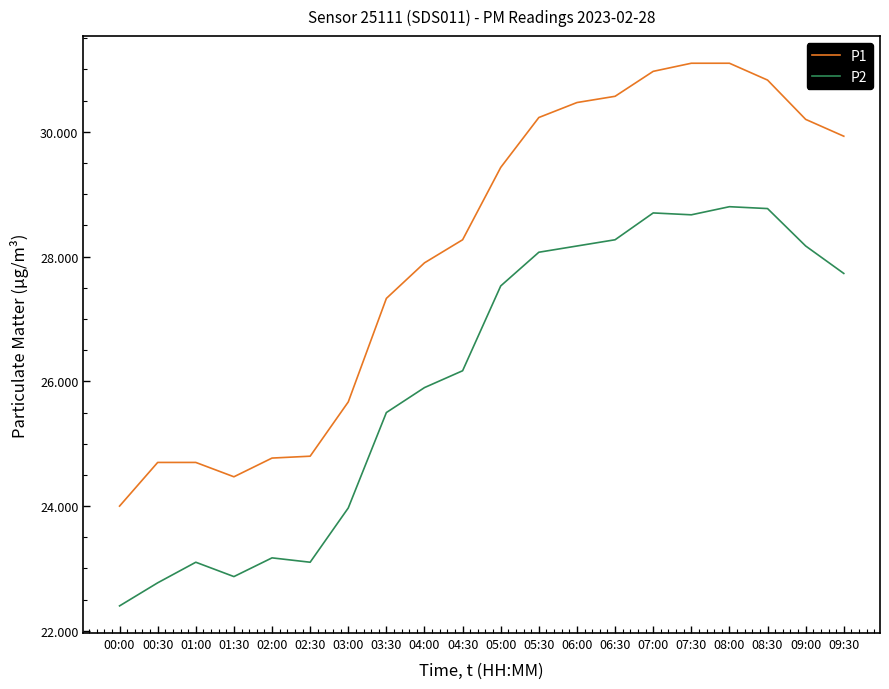

What is the spread (max minus min) of values at 00:00?

1.6